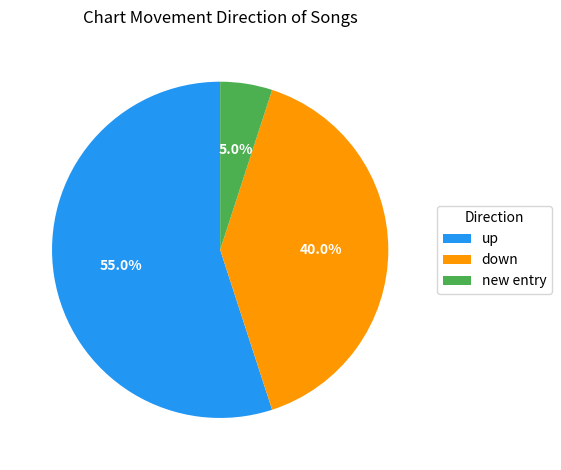

Rank the categories by value from highest to lowest.

up, down, new entry